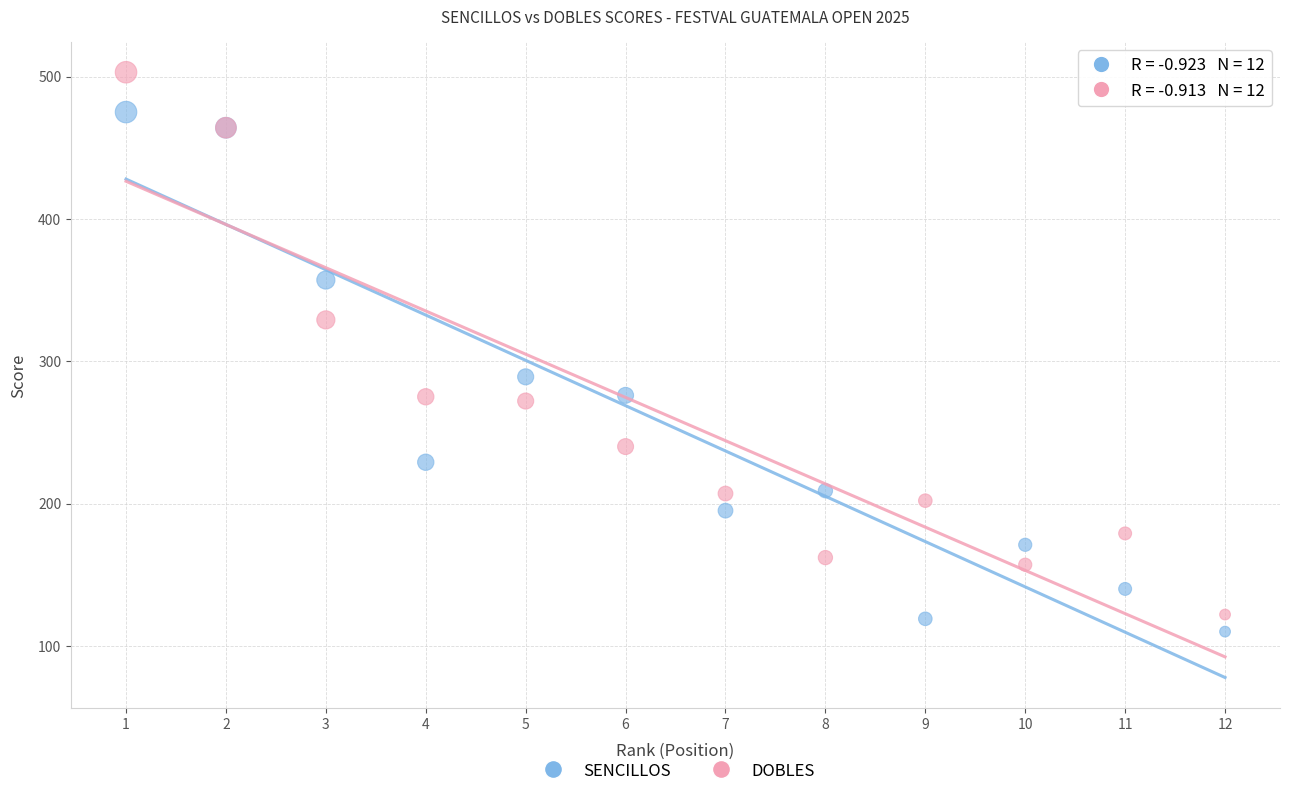

What is the X range (max minus min) for the scatter plot?

11